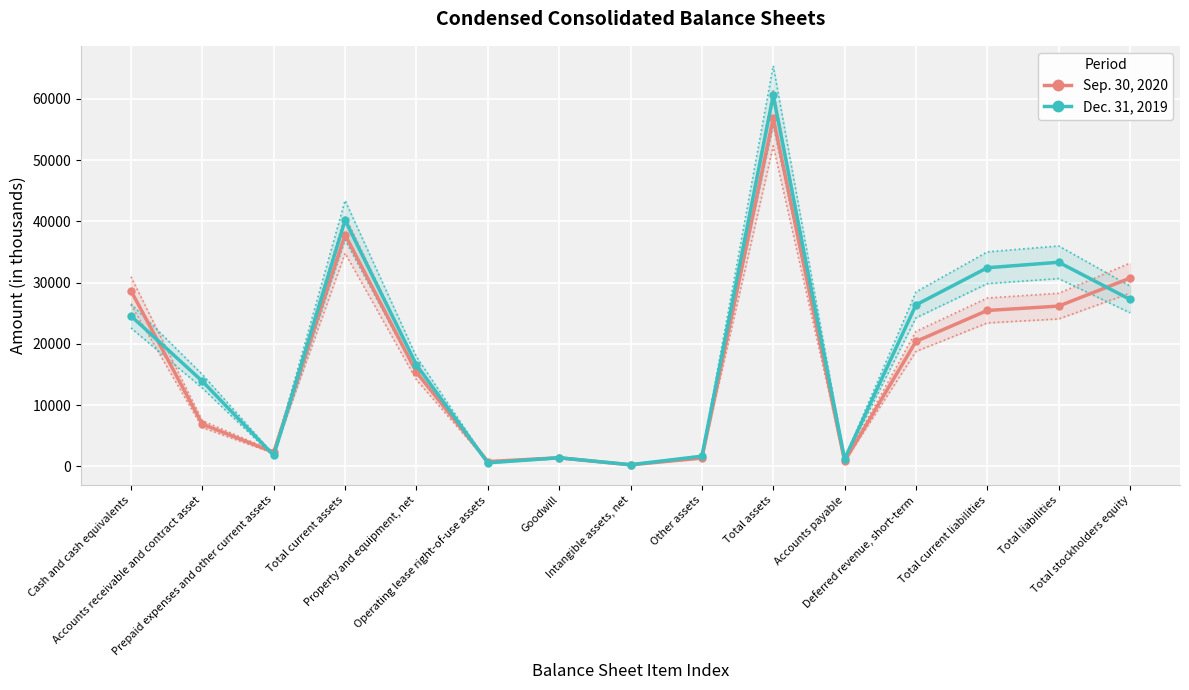

True or false: Sep. 30, 2020 and Dec. 31, 2019 intersect in this chart.

True